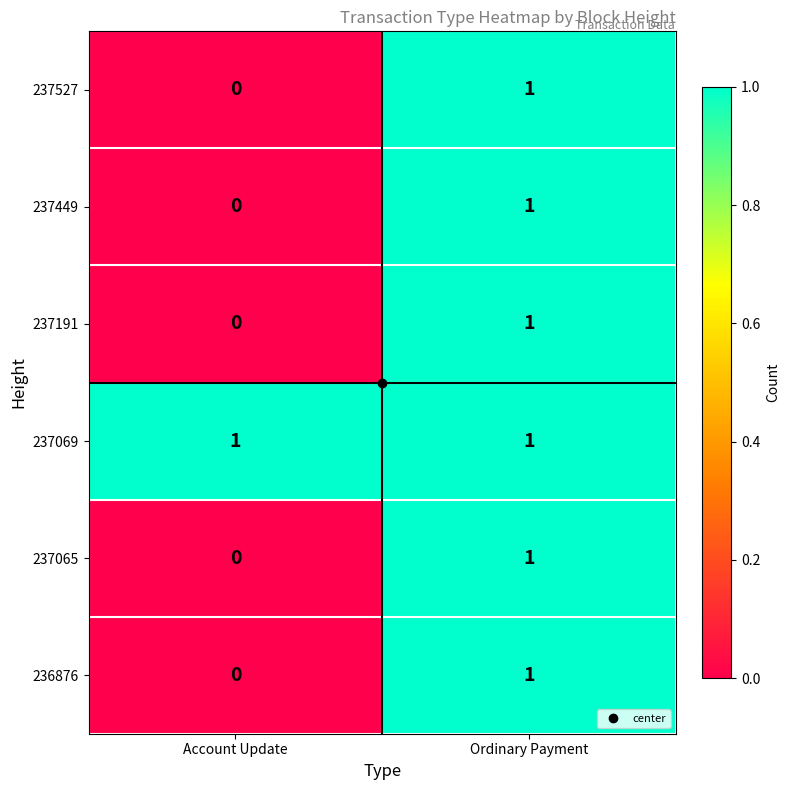

Where is 237065 nearest to the value 0?

Account Update